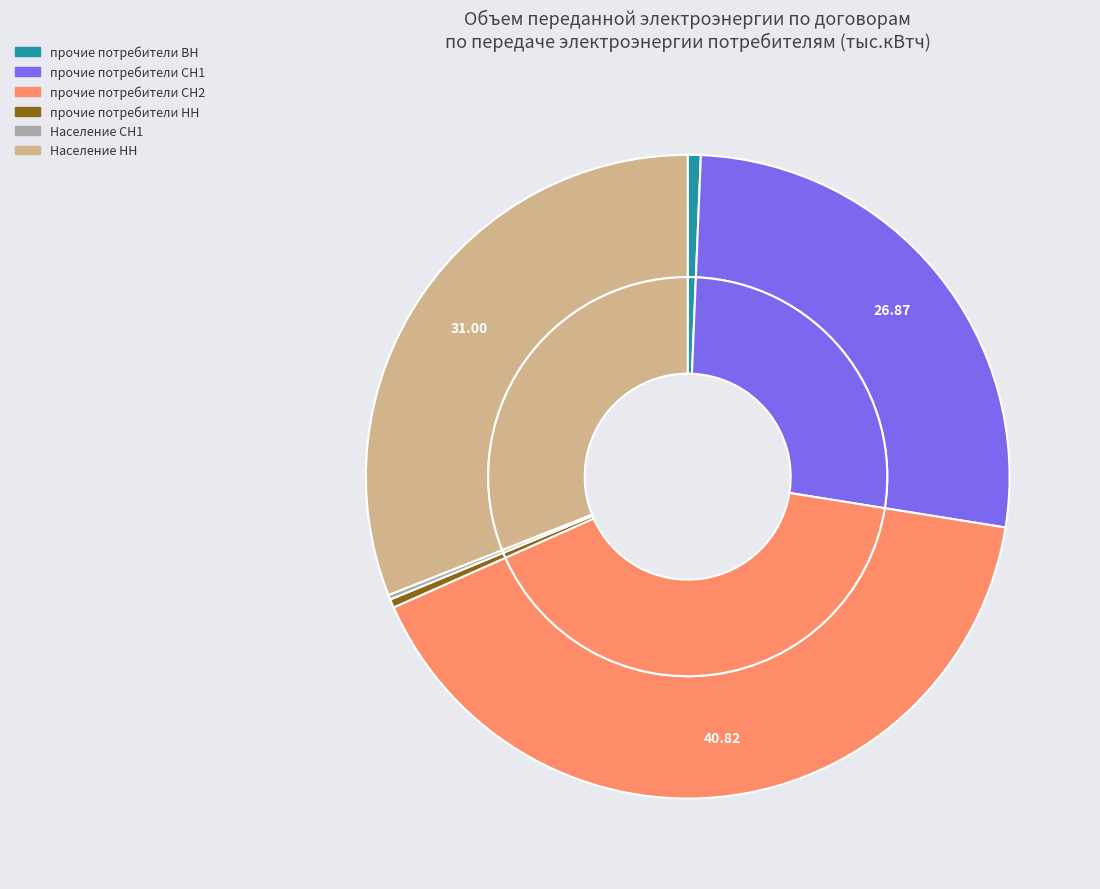

Is the sum of прочие потребители НН and прочие потребители СН2 greater than half?

No